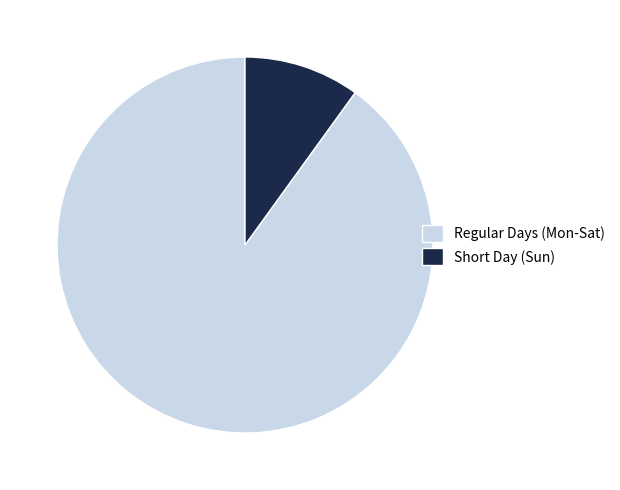

Does Short Day (Sun) represent more than half of the total?

No